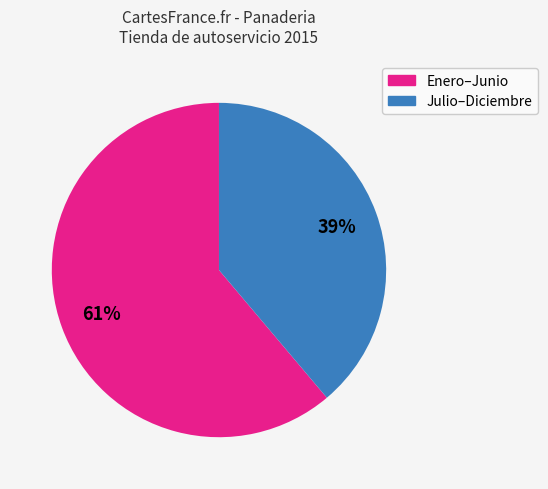

To the nearest percent, what is the average slice percentage?

50%